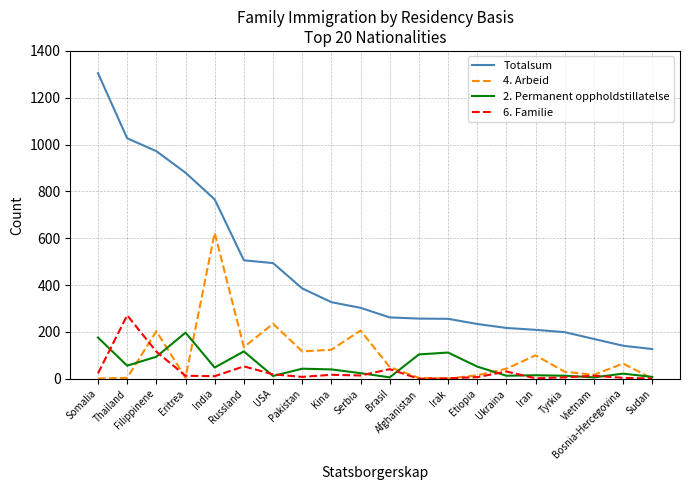

True or false: 4. Arbeid and Totalsum intersect in this chart.

False